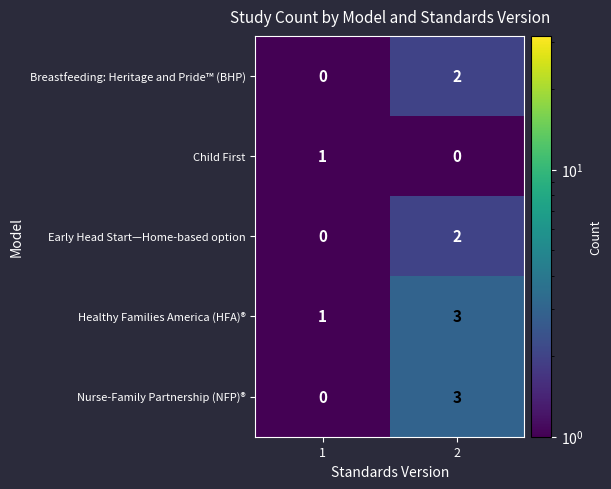

Which series has the largest total across all categories?

Healthy Families America (HFA)®